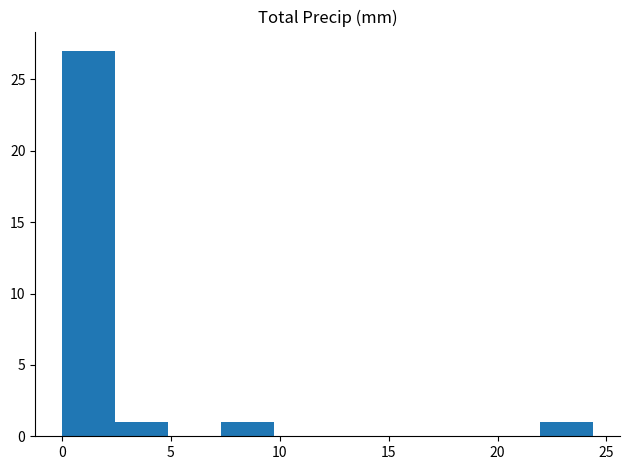

Which range on the x-axis has the tallest bar?

0.0 to 2.5